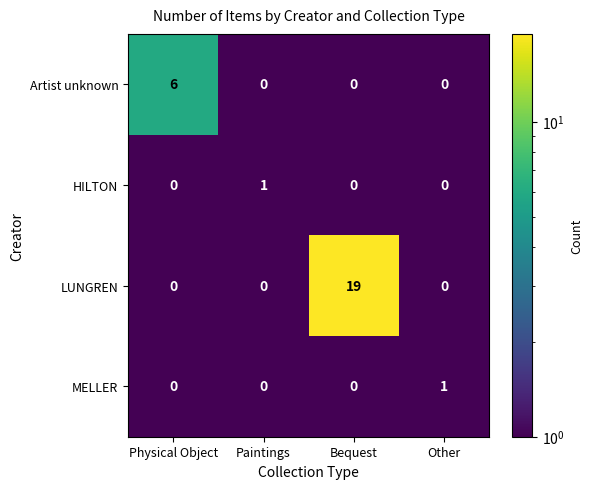

What is the difference between the highest and lowest values at Bequest?

19